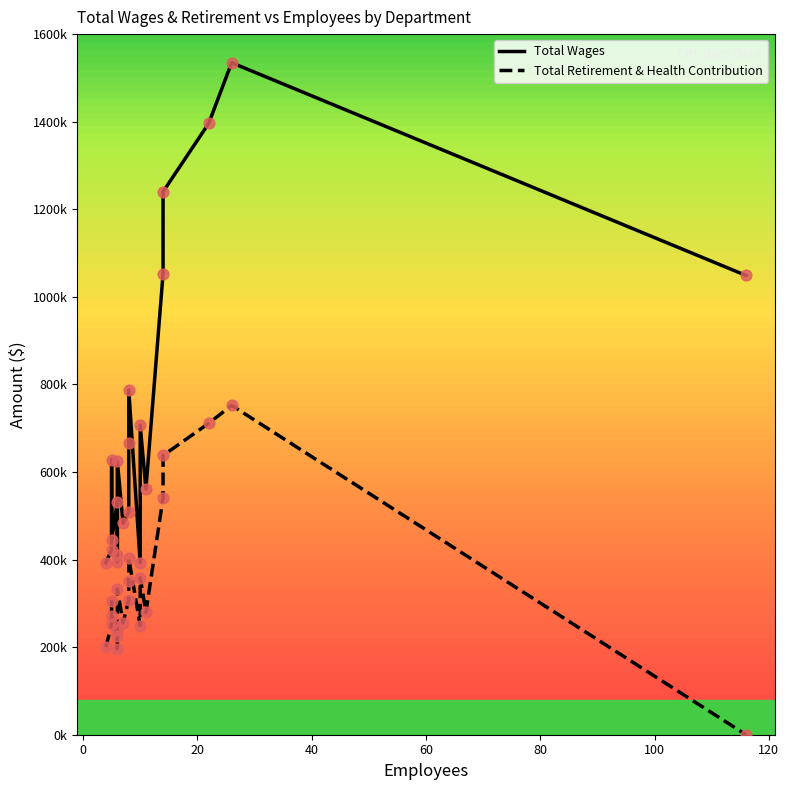

Which series has the largest total across all categories?

Total Wages